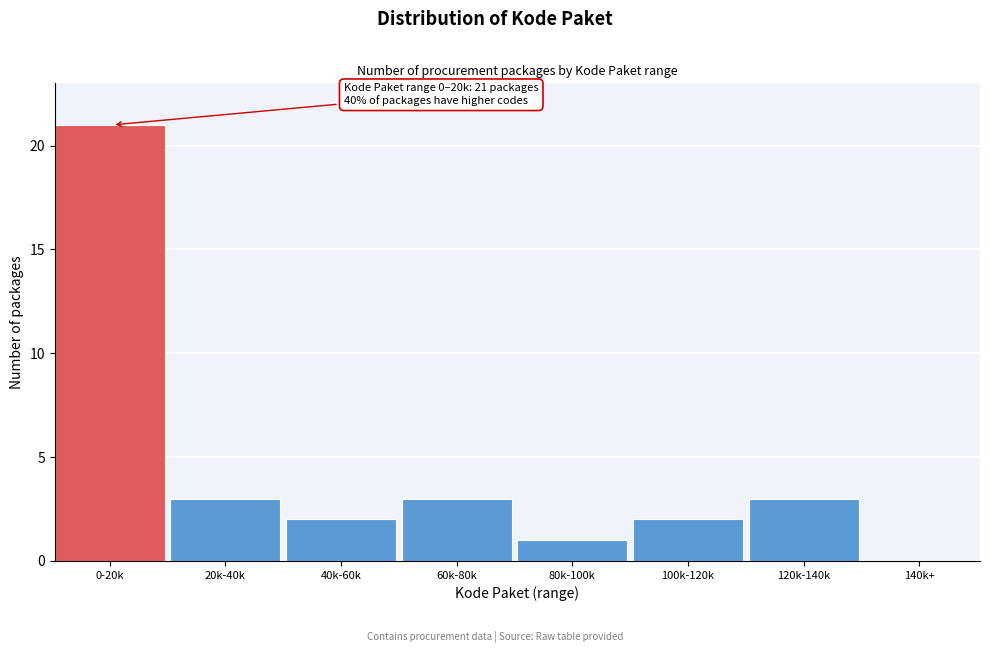

Reading right to left, transcribe all the data shown in this chart.

140k+=0	120k-140k=3	100k-120k=2	80k-100k=1	60k-80k=3	40k-60k=2	20k-40k=3	0-20k=21